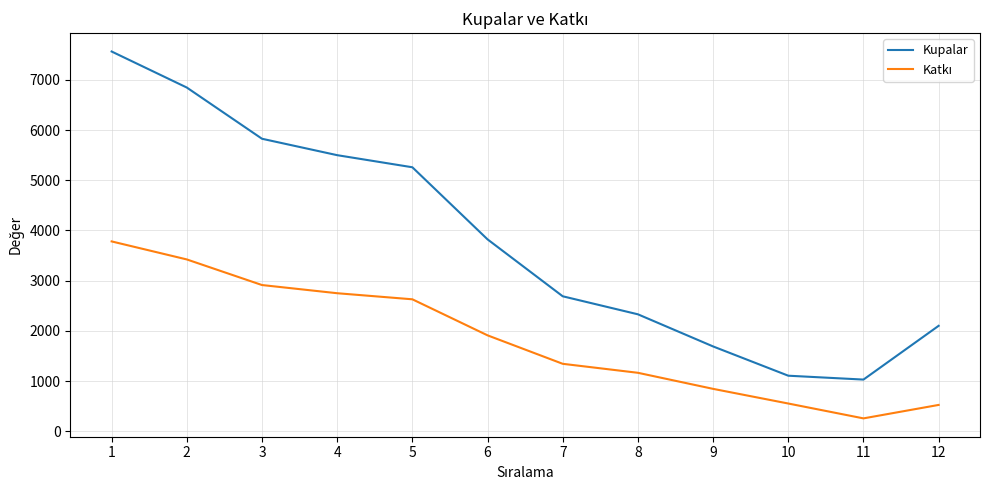

Is it true that Kupalar equals 6847 at 2?

True